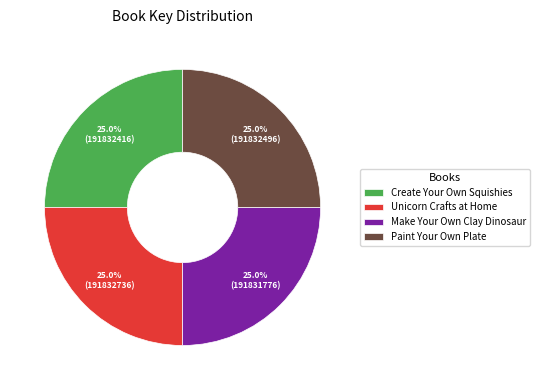

What percentage do Make Your Own Clay Dinosaur and Paint Your Own Plate together represent?

50.0%